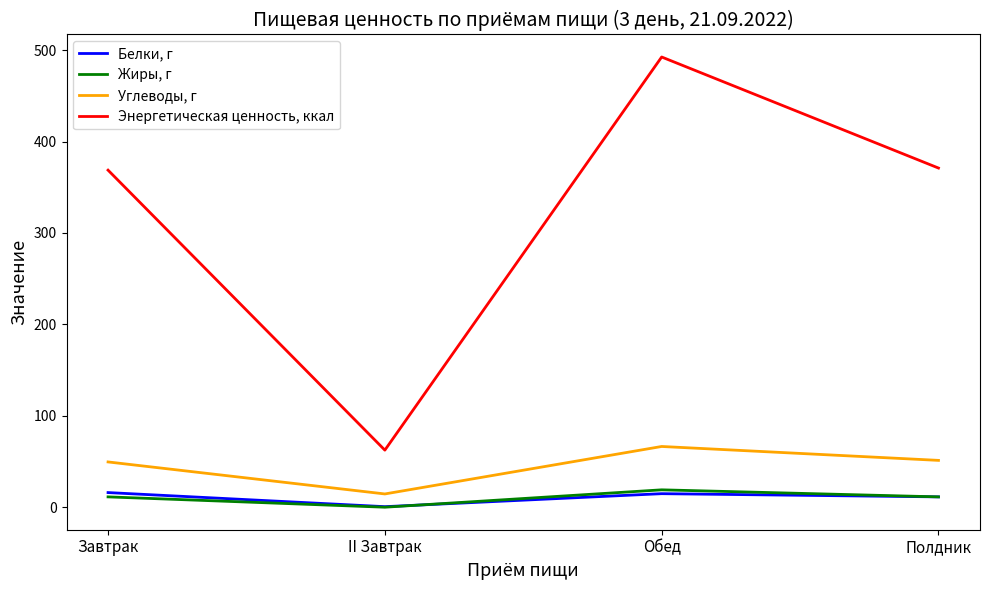

At which category is the sum across all series the highest?

Обед